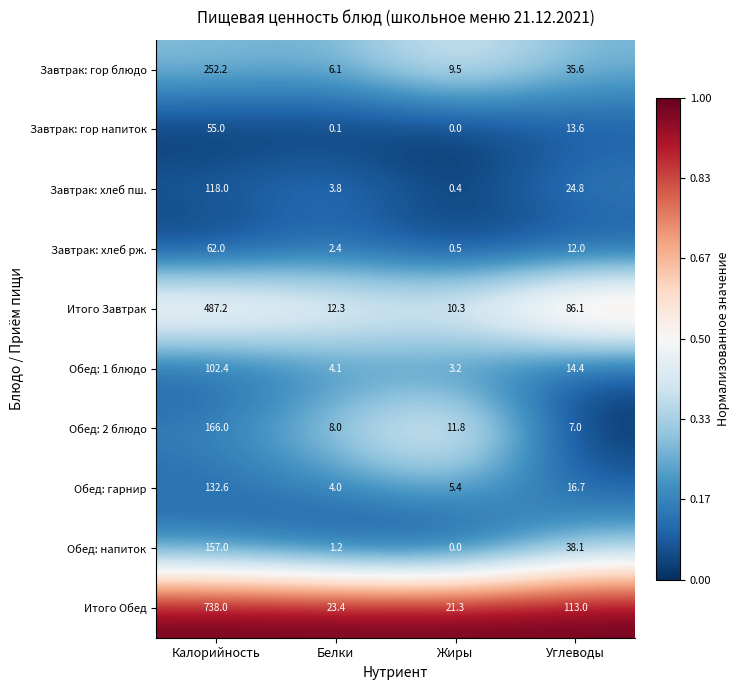

At Белки, list the series in order from smallest to largest.

Завтрак: гор напиток, Обед: напиток, Завтрак: хлеб рж., Завтрак: хлеб пш., Обед: гарнир, Обед: 1 блюдо, Завтрак: гор блюдо, Обед: 2 блюдо, Итого Завтрак, Итого Обед